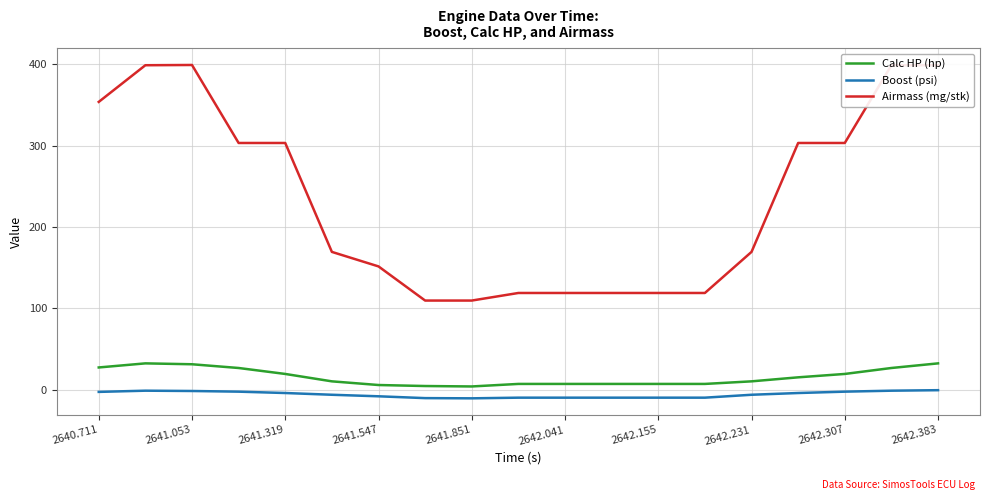

True or false: Boost (psi) and Airmass (mg/stk) cross at least once.

False